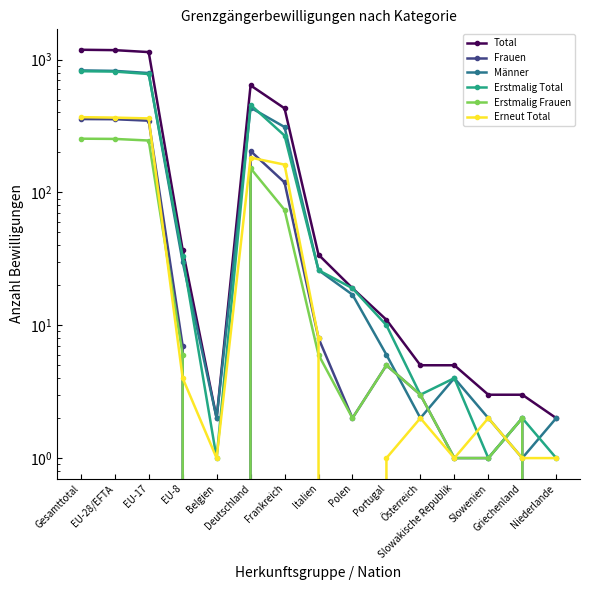

What is the label of the 10th point from the left?

Portugal